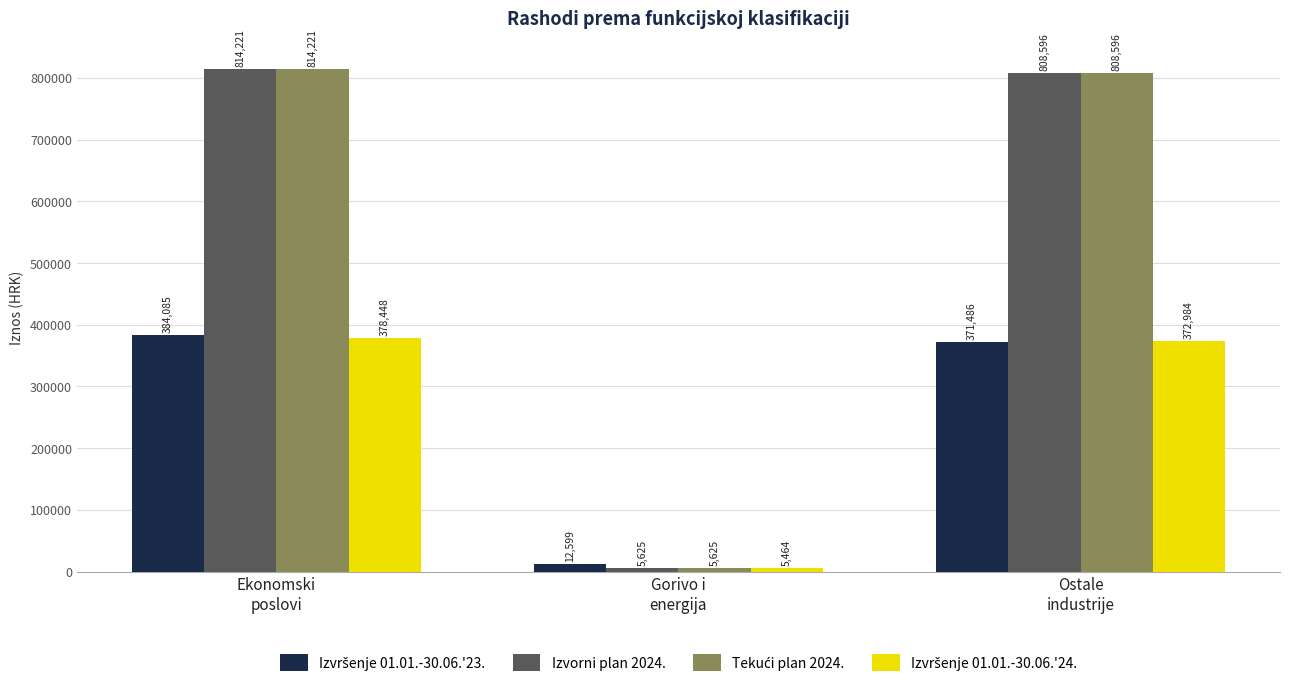

What is the sum of all Izvorni plan 2024. values?

1628442.0